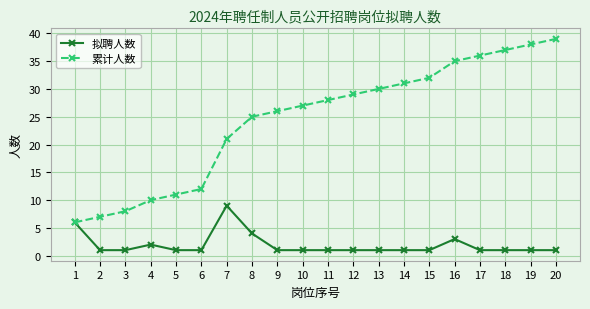

What is the spread (max minus min) of values at 14?

30